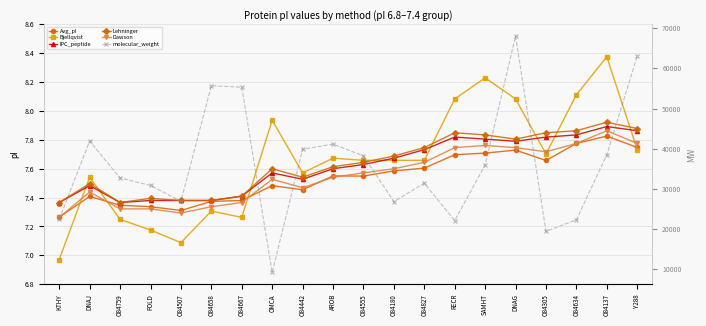

How many Lehninger values are between 7 and 8?

20